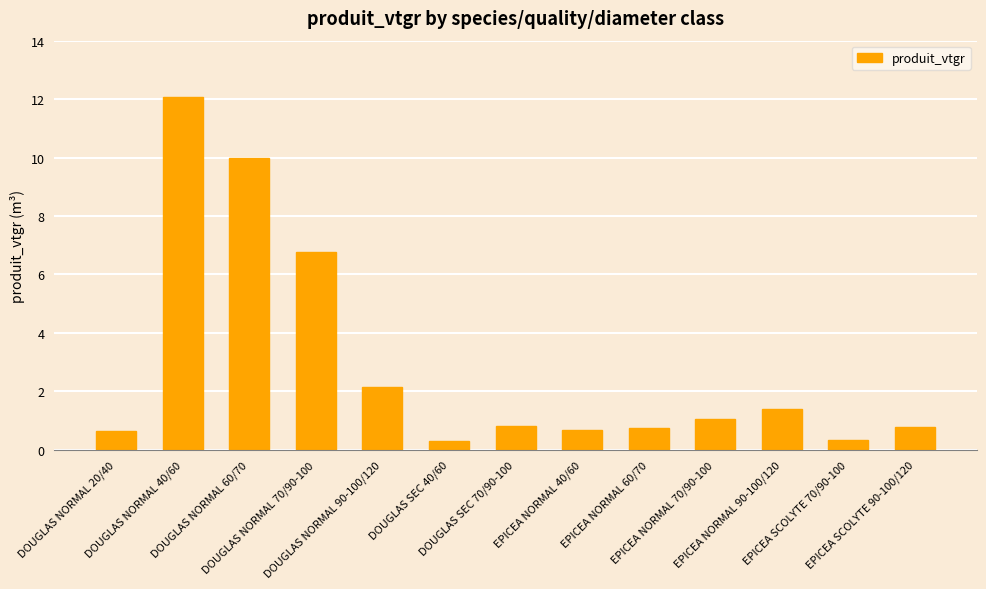

What is the approximate value at EPICEA NORMAL 90-100/120?

1.4